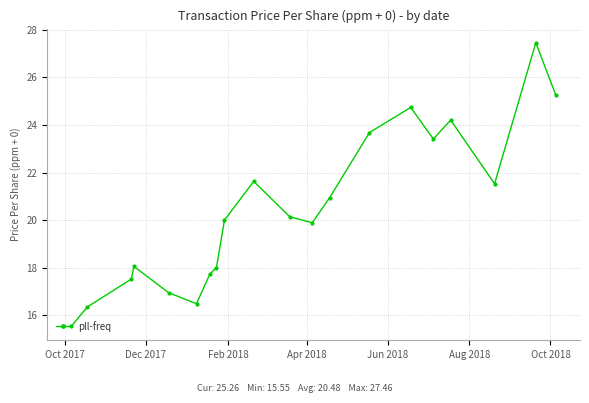

How many lines are shown in the chart?

1